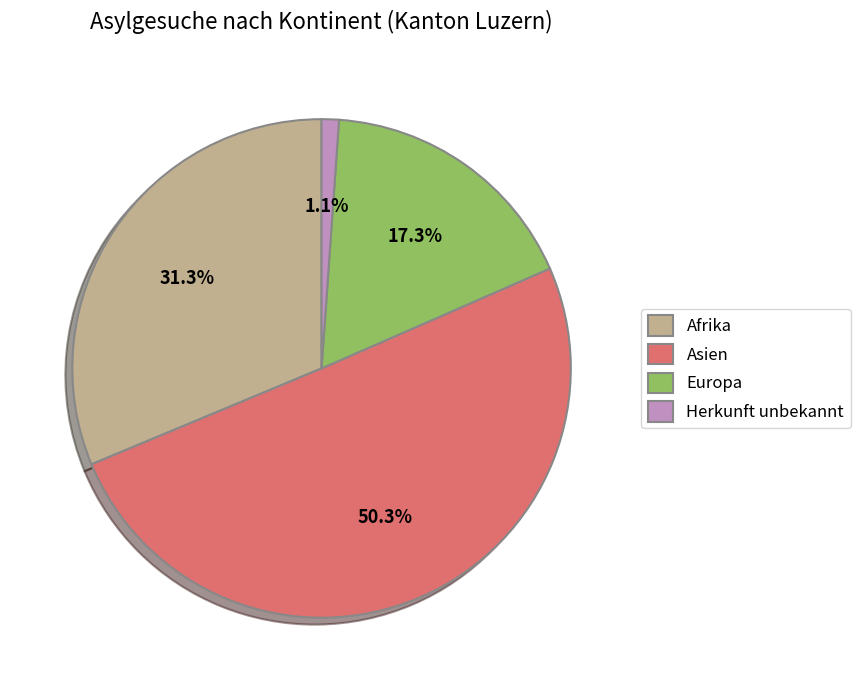

What is the ratio of the value at Europa to the value at Asien?

0.3